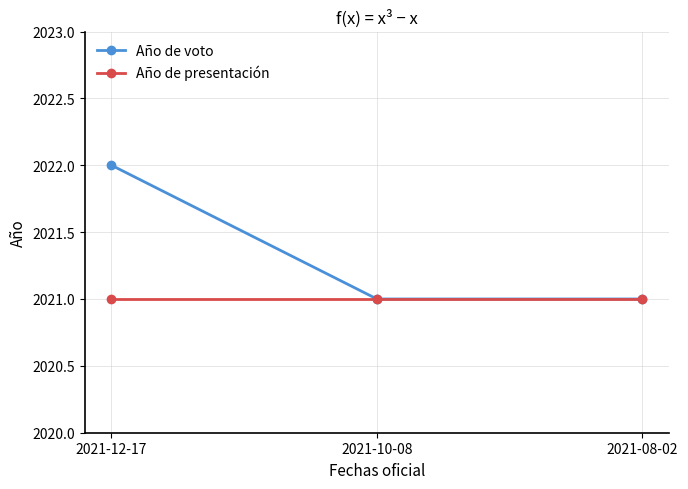

Which category has the highest value across all series?

2021-12-17